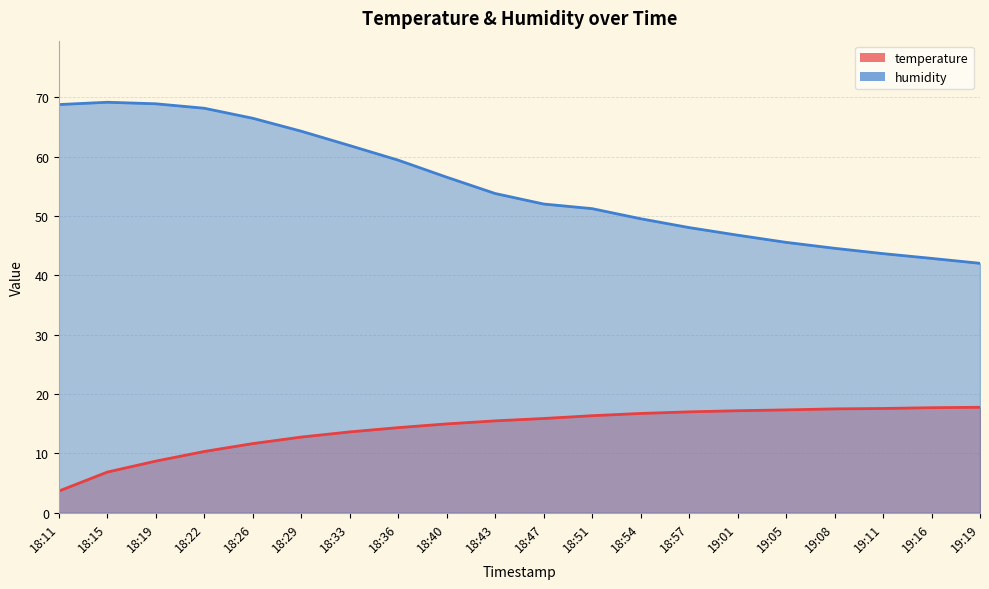

True or false: temperature and humidity cross at least once.

False